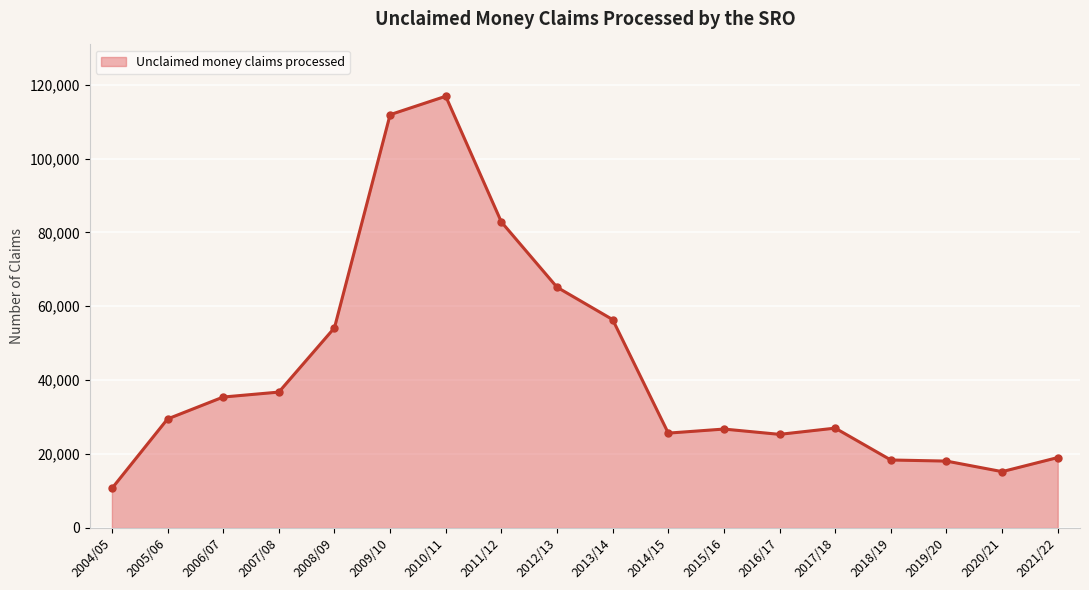

True or false: there are more than 0 points higher than both neighbors.

True